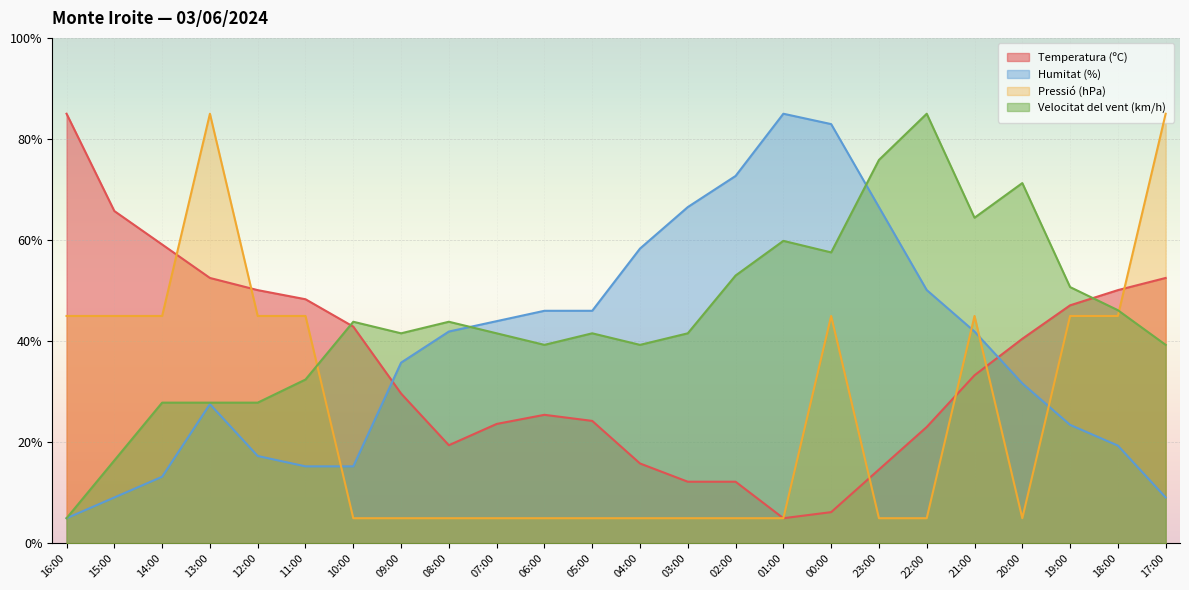

What is the approximate value of Pressió (hPa) at 19:00?

45.0